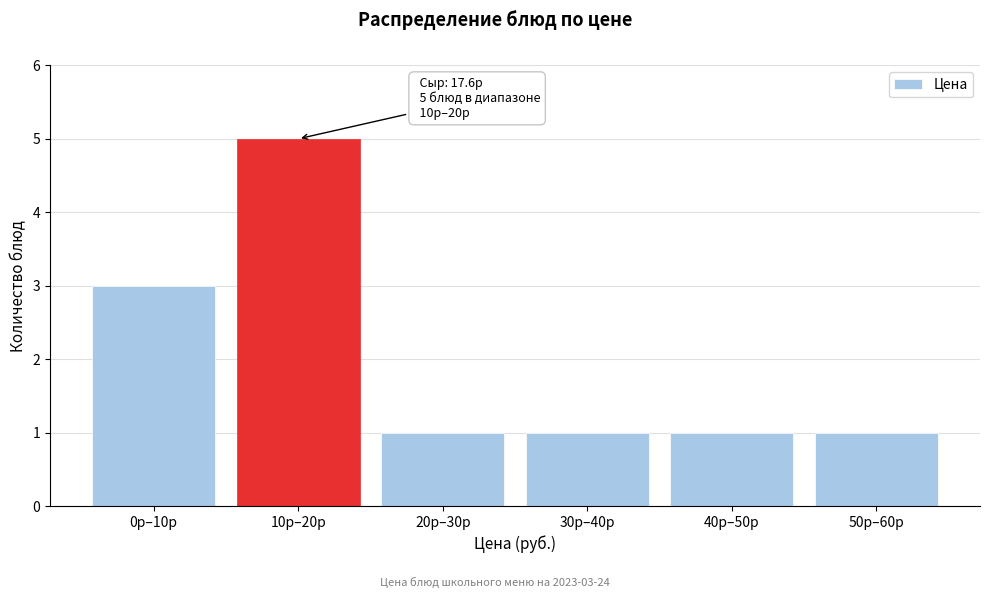

Reading left to right, transcribe all the data shown in this chart.

3	5	1	1	1	1